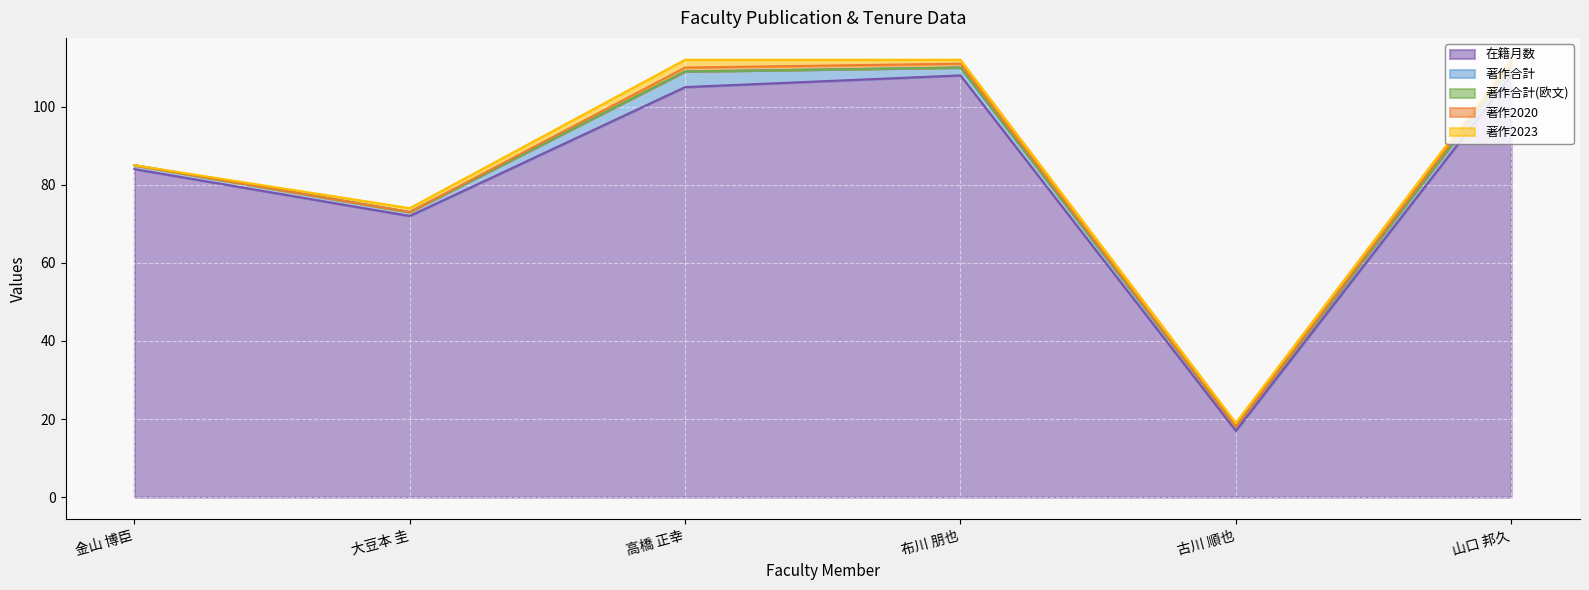

What are all the series names shown in the legend?

在籍月数, 著作合計, 著作合計(欧文), 著作2020, 著作2023